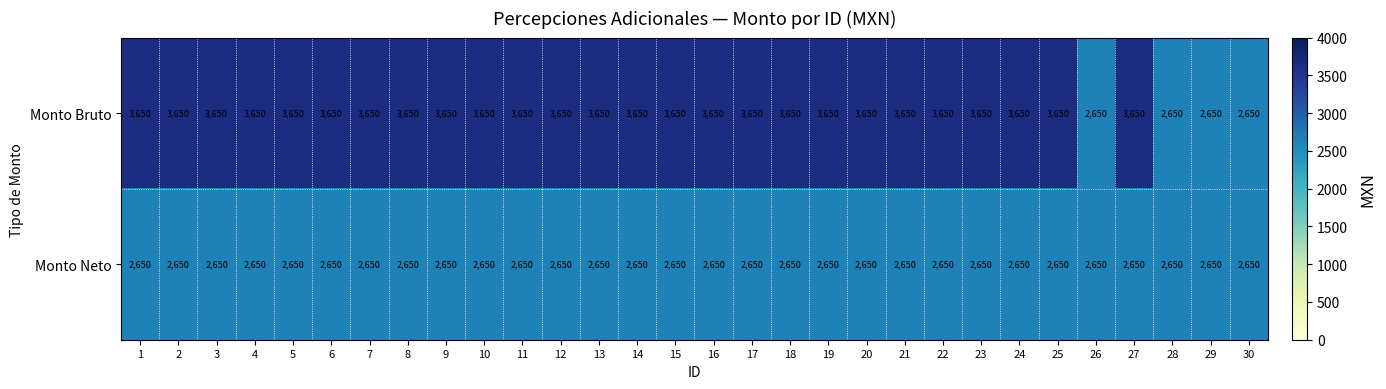

Count the number of categories in the chart.

30